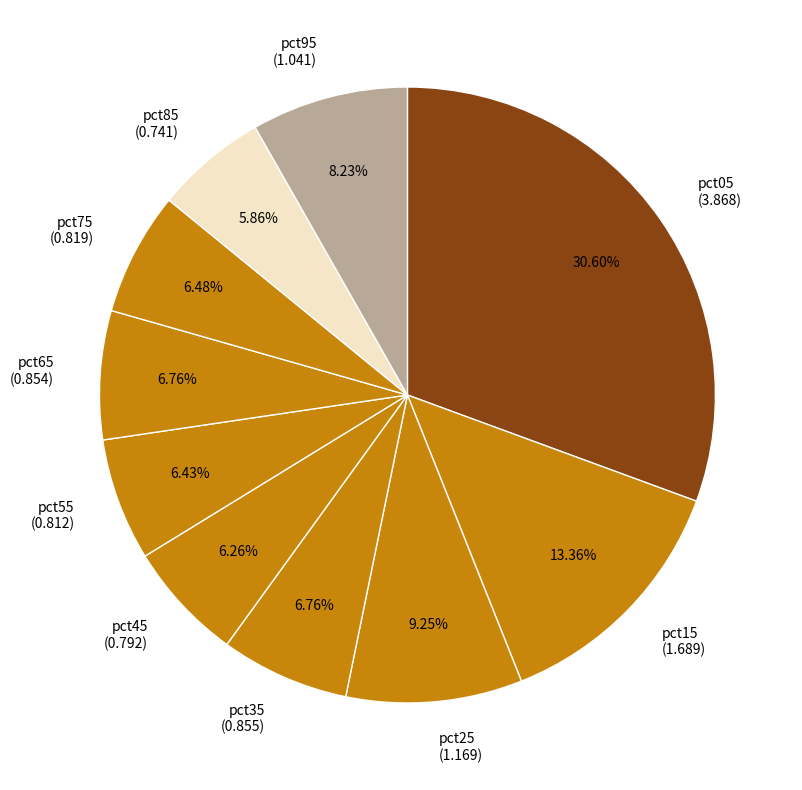

What is the largest slice in the pie chart?

pct05